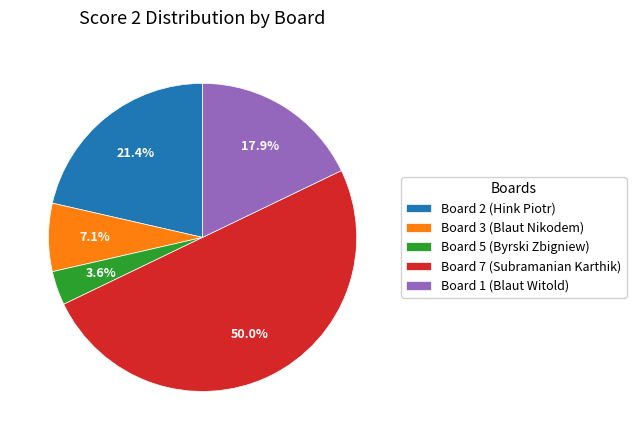

How much of the chart is everything except Board 1 (Blaut Witold)?

82.1%